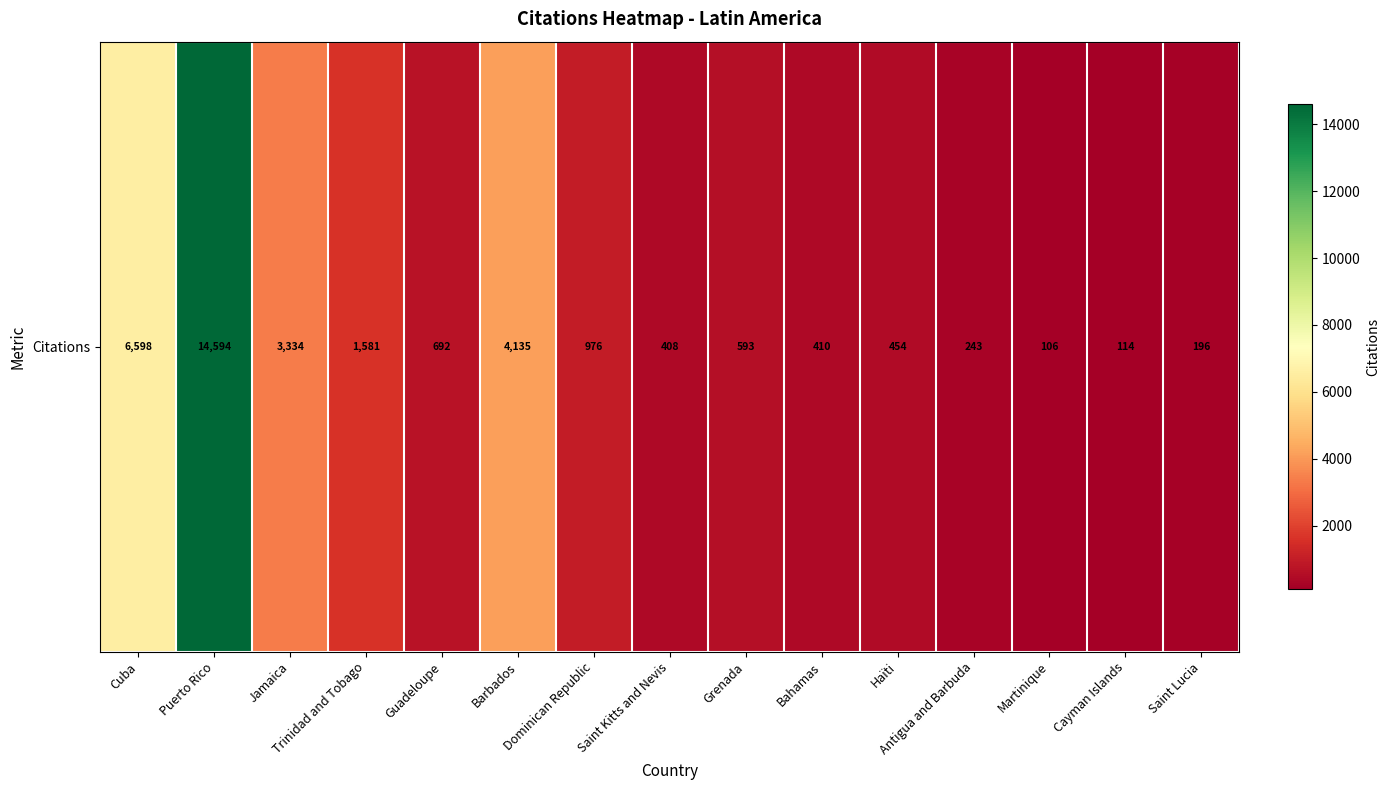

What is the greatest value displayed?

14594